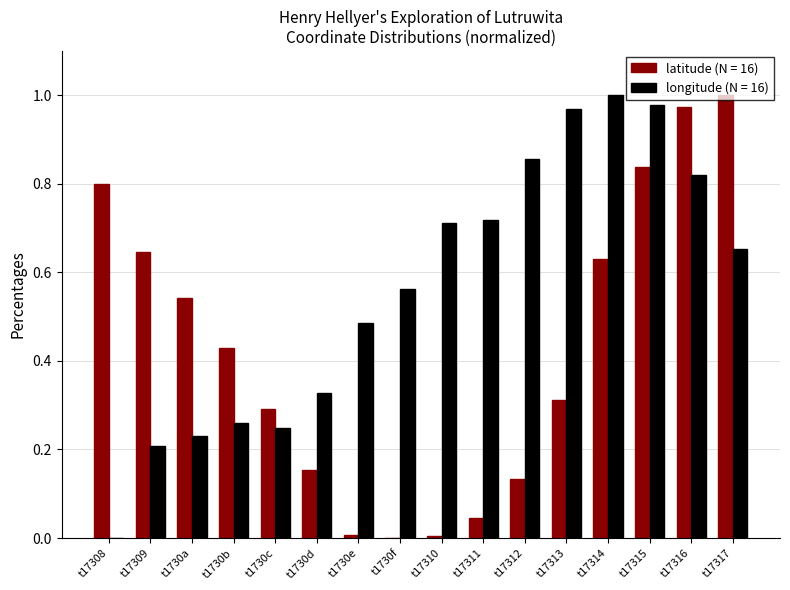

Which category has the highest value in the latitude (N = 16) series?

t17317